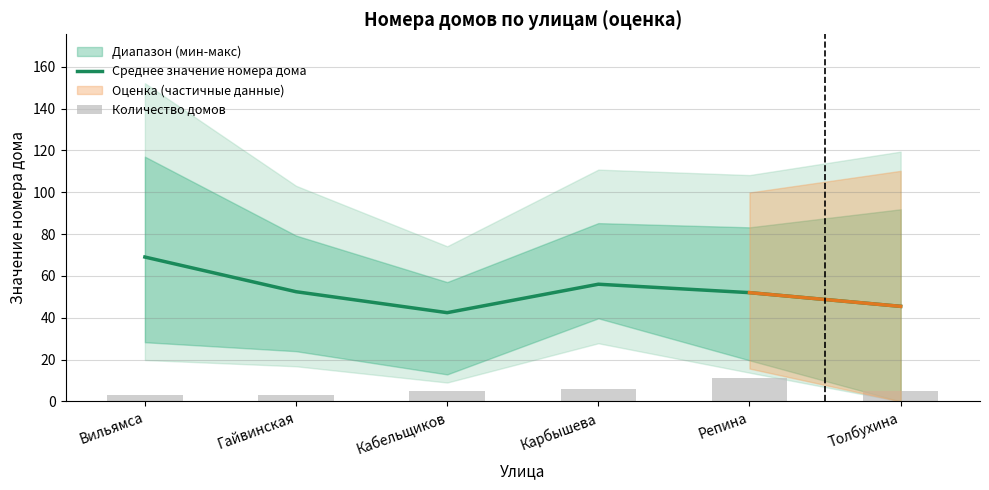

The value of Среднее значение номера дома at Толбухина is 45.5. True or false?

True